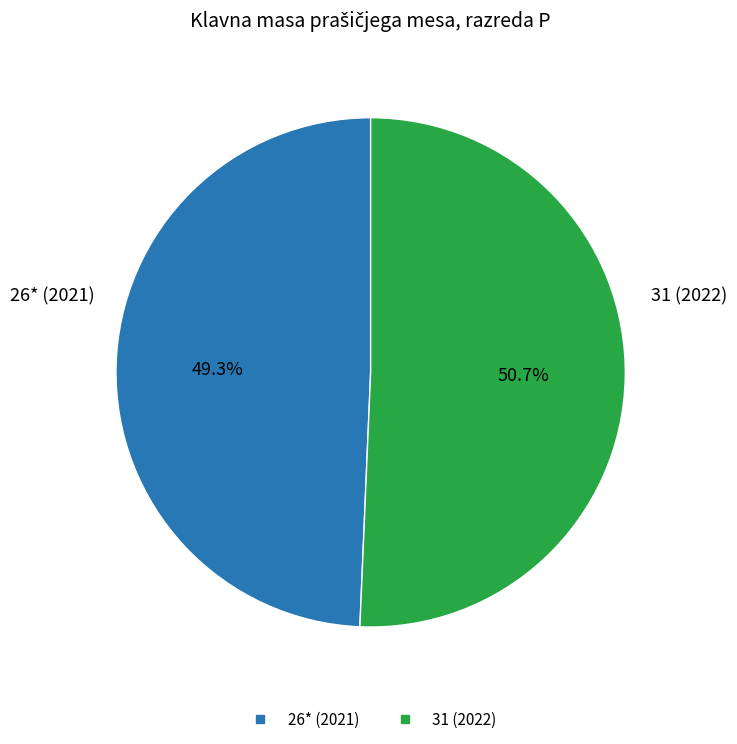

How many segments does this pie chart have?

2